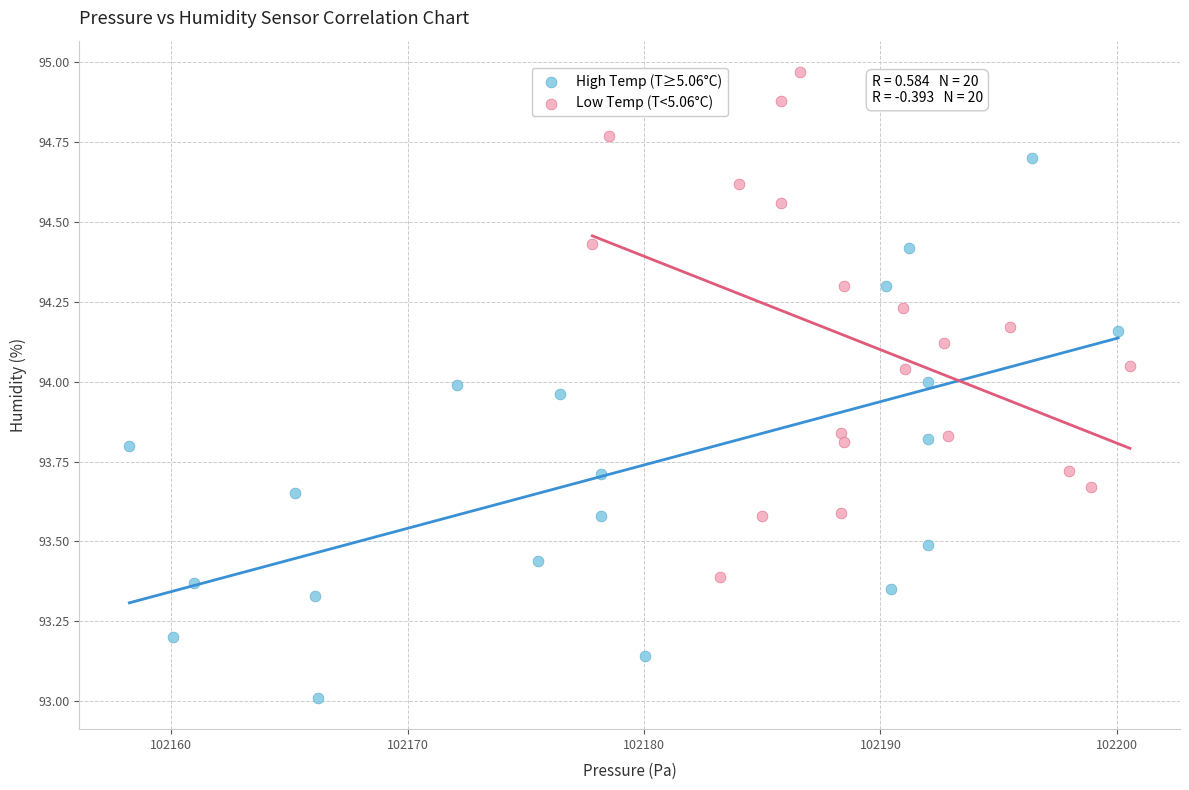

Which series has the widest spread of Y values?

High Temp (T≥5.06°C)